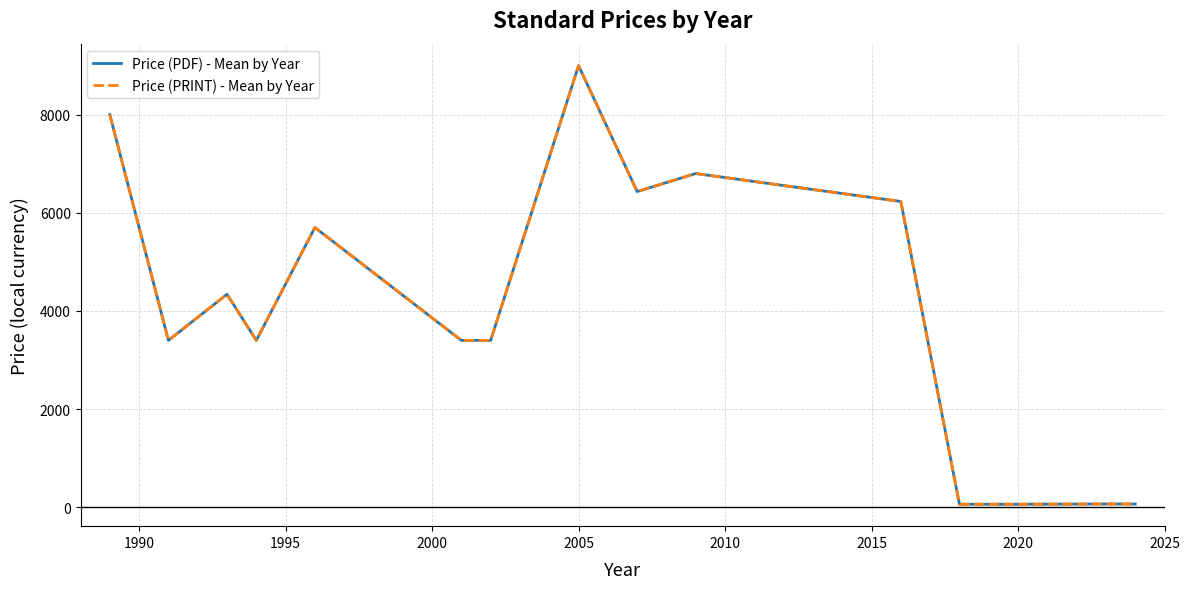

Does the chart have visible grid lines?

Yes